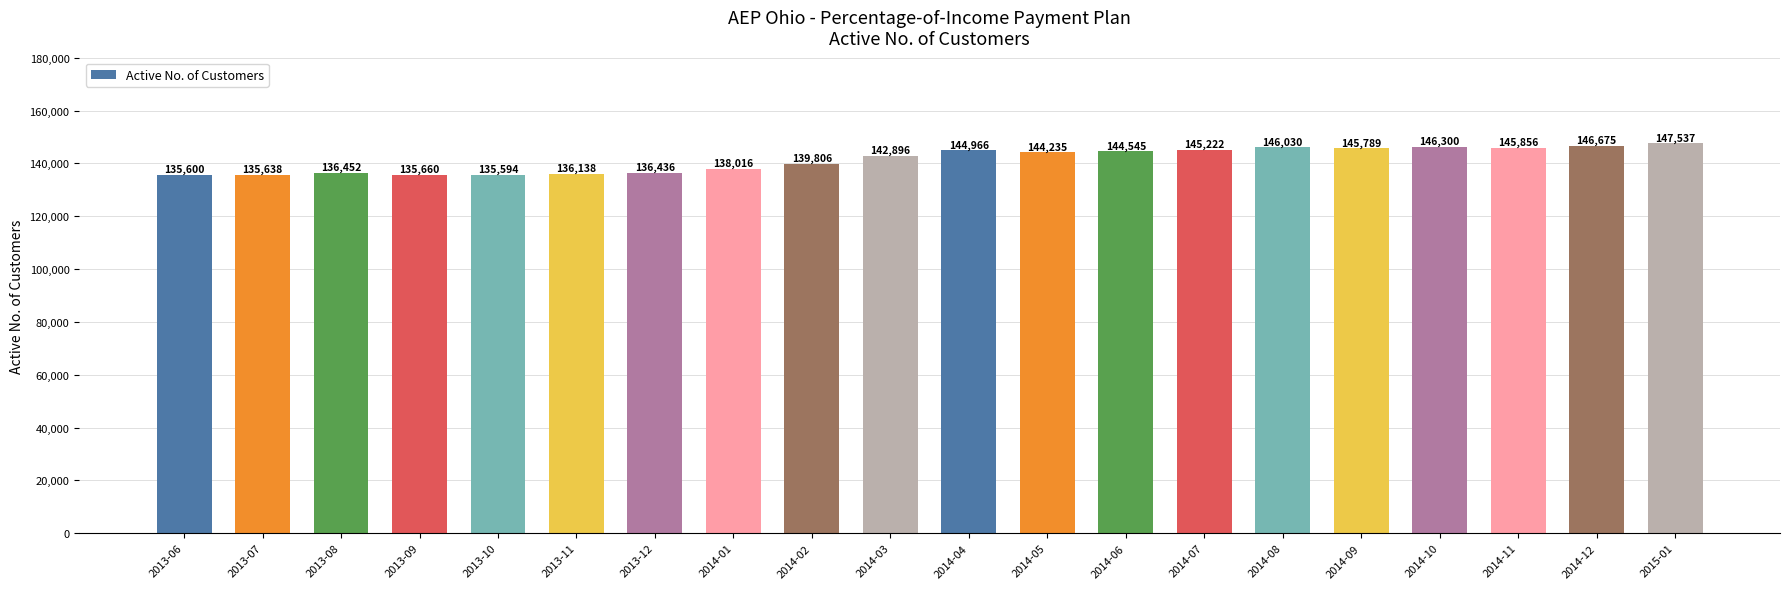

The value at 2014-03 is 249507. True or false?

False